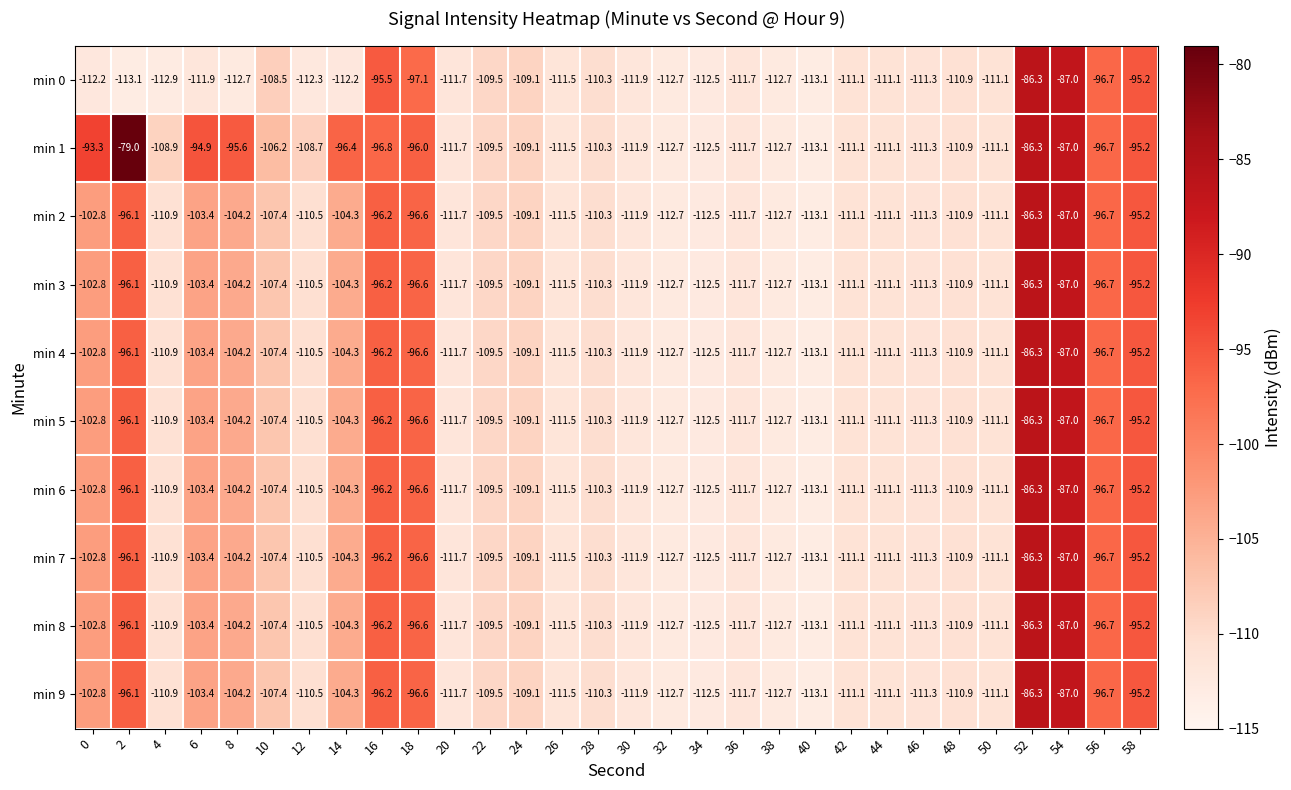

At which category is the sum across all series the highest?

52